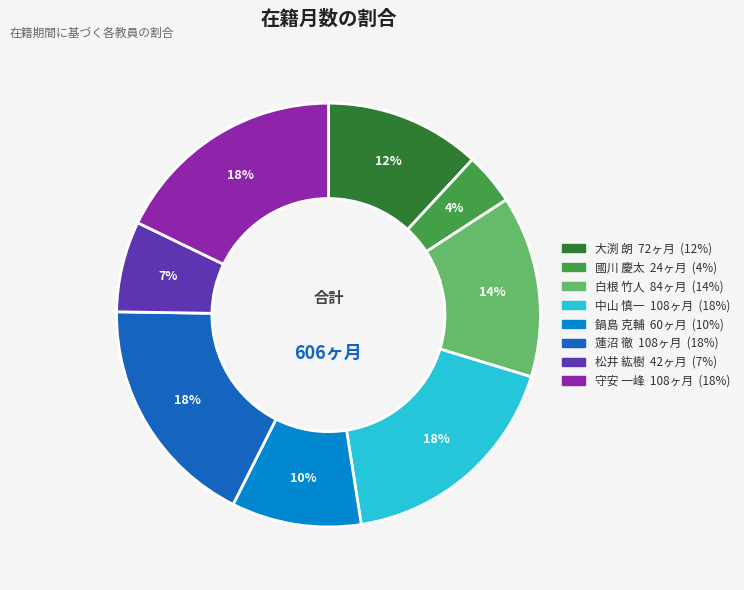

To the nearest percent, what is the average slice percentage?

12%